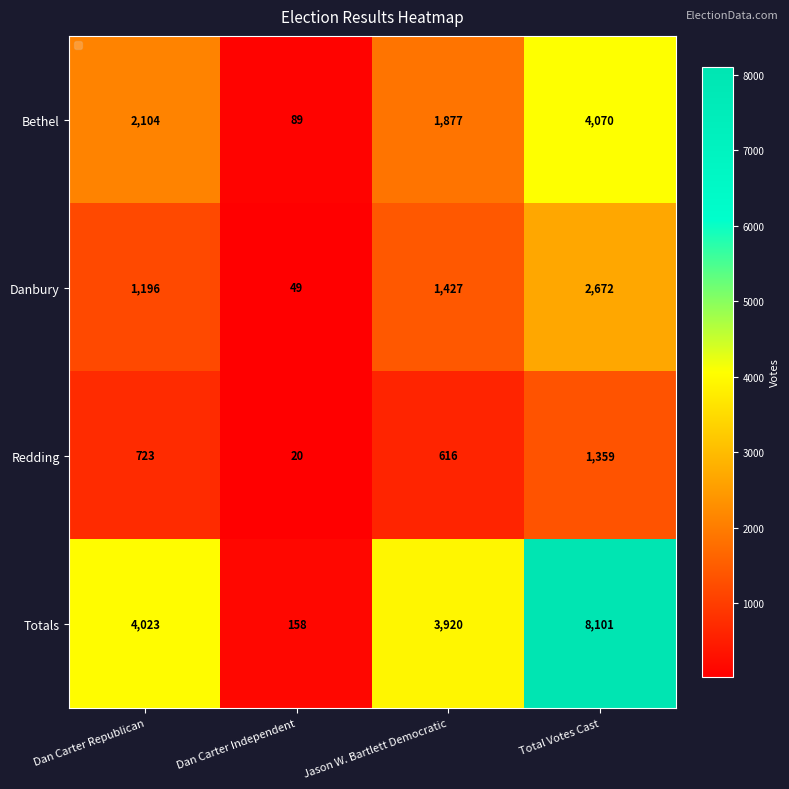

What is the sum of all Redding values?

2718